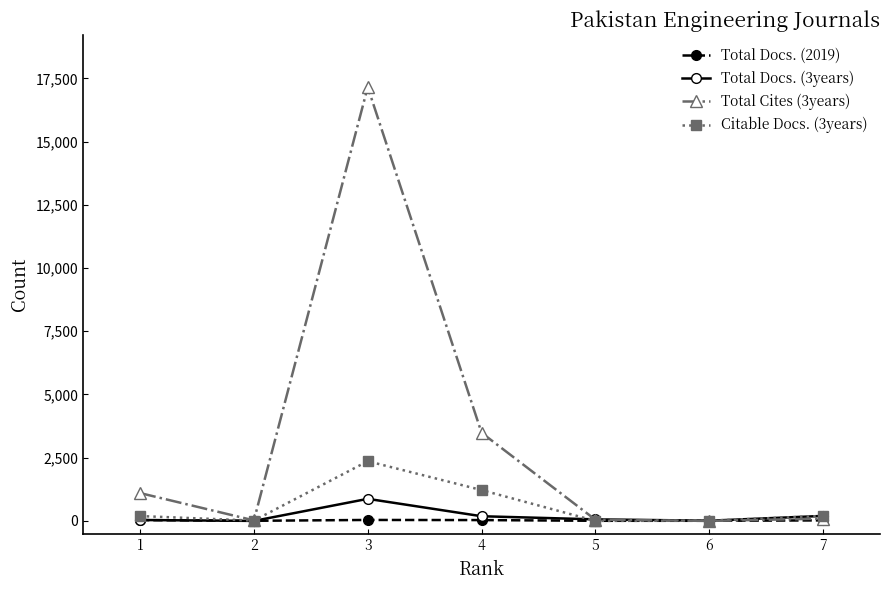

List the series in order of their peak value, highest first.

Total Cites (3years), Citable Docs. (3years), Total Docs. (3years), Total Docs. (2019)